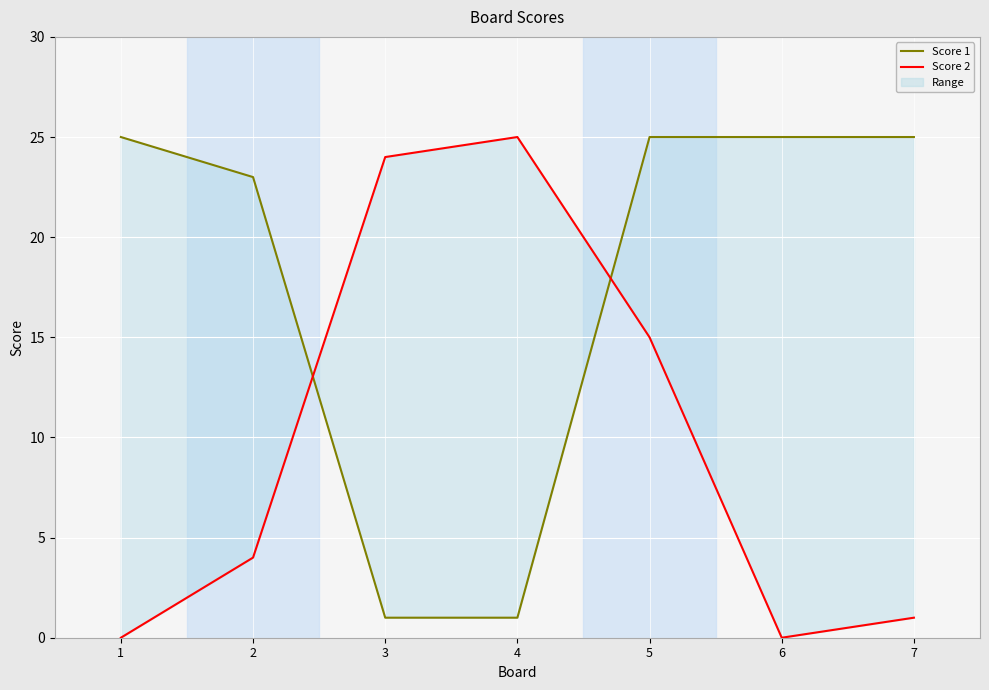

Which series has the largest total across all categories?

Score 1